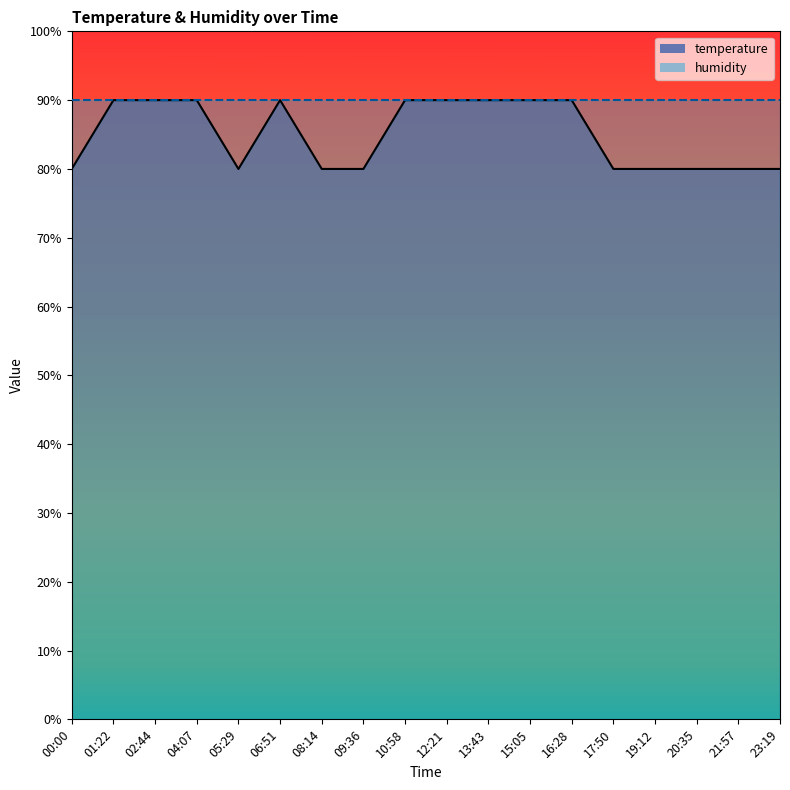

Between 08:14 and 13:43, which is larger?

13:43